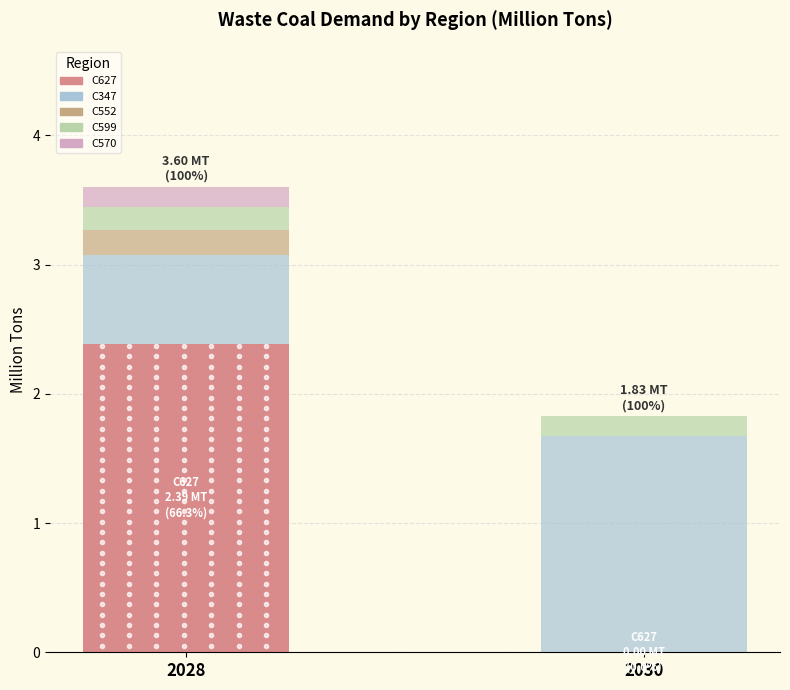

Are the bars grouped side by side (vs. stacked)?

No